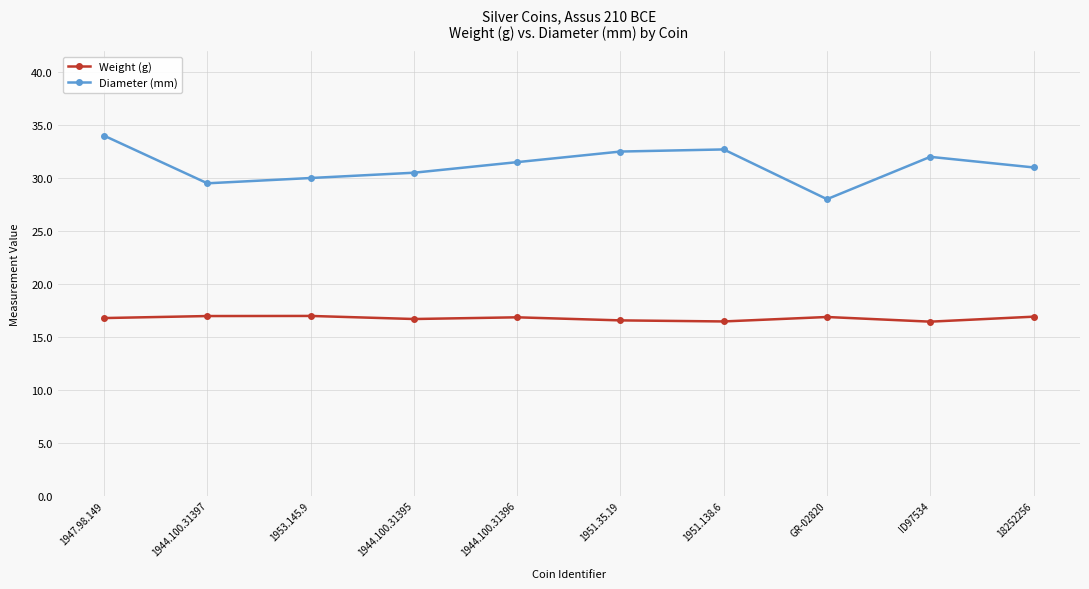

At 1947.98.149, list the series in order from smallest to largest.

Weight (g), Diameter (mm)